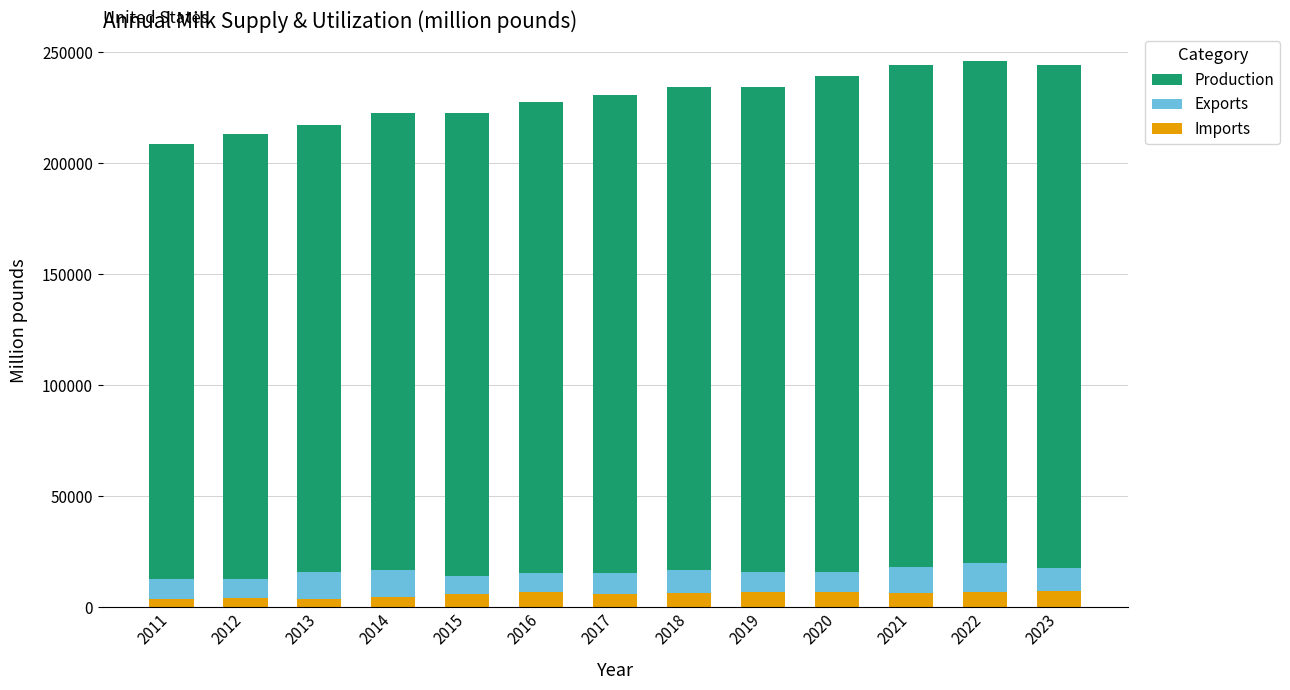

Does the chart contain any negative values?

No